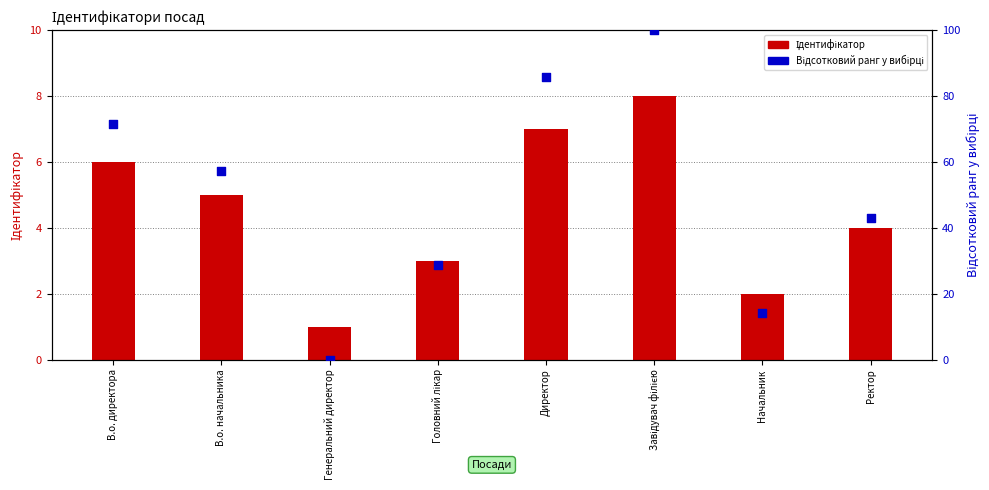

Is the value of Відсотковий ранг у вибірці at В.о. директора greater than the value of Ідентифікатор at В.о. директора?

Yes